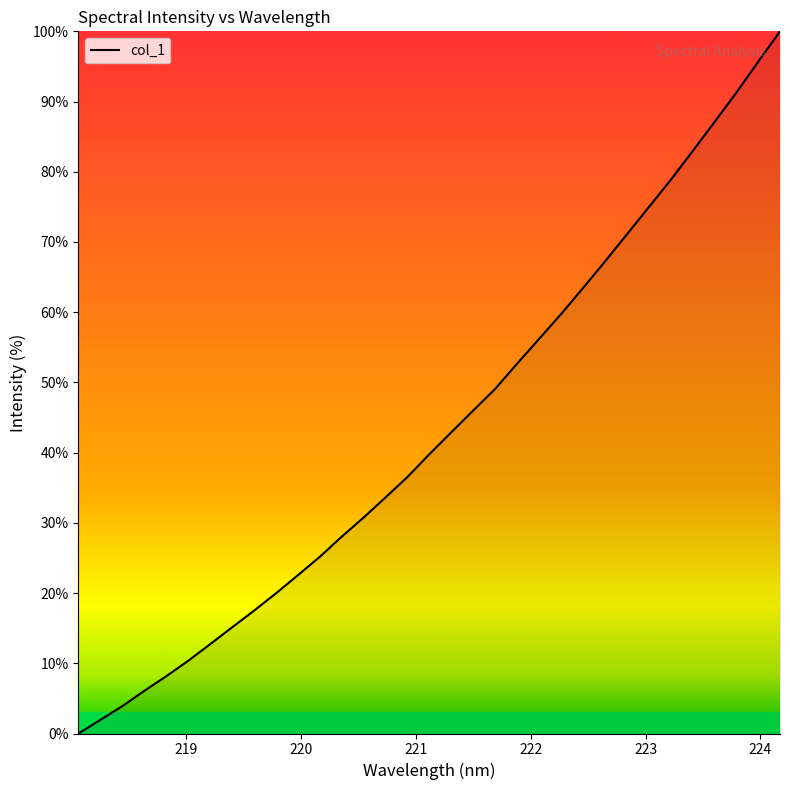

What is the difference between the maximum and minimum values?

100.0